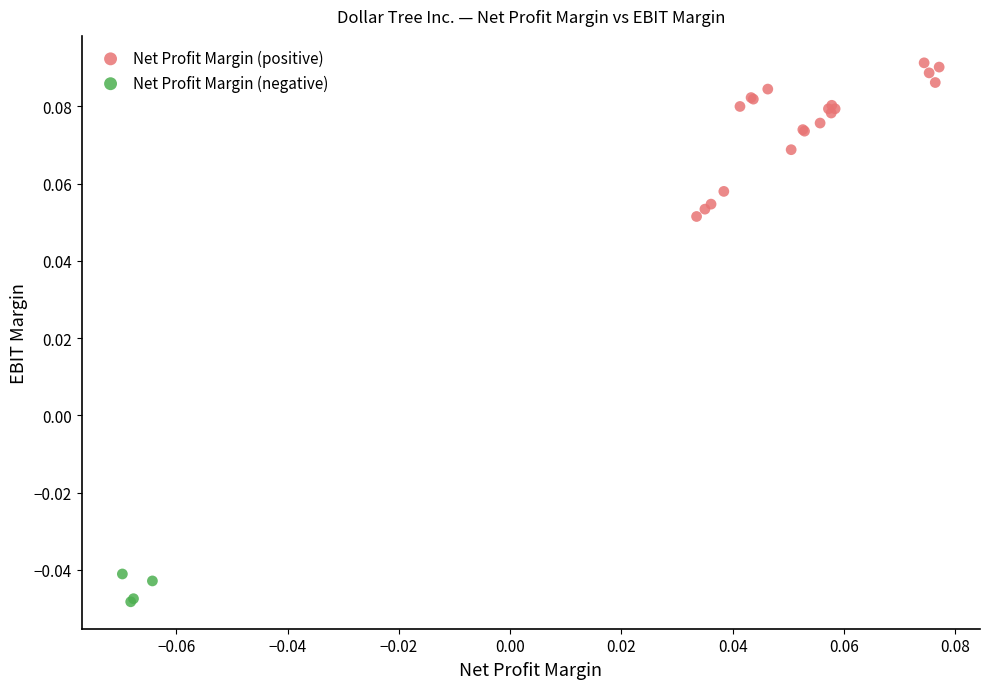

Which series reaches the maximum Y coordinate?

Net Profit Margin (positive)